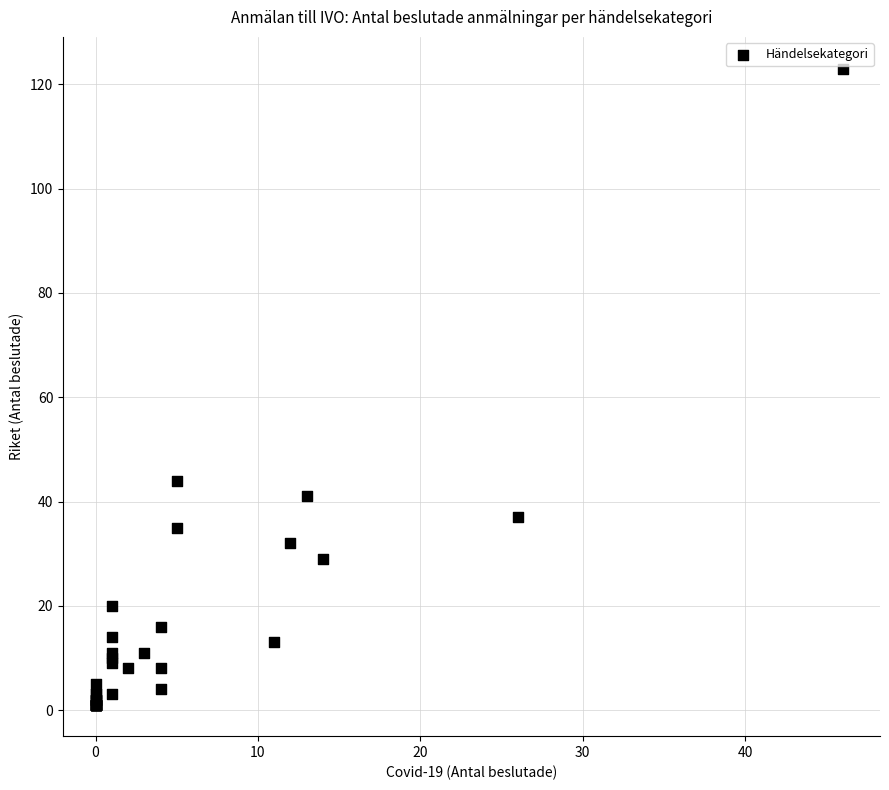

What Y value in the scatter plot is closest to 62?

44